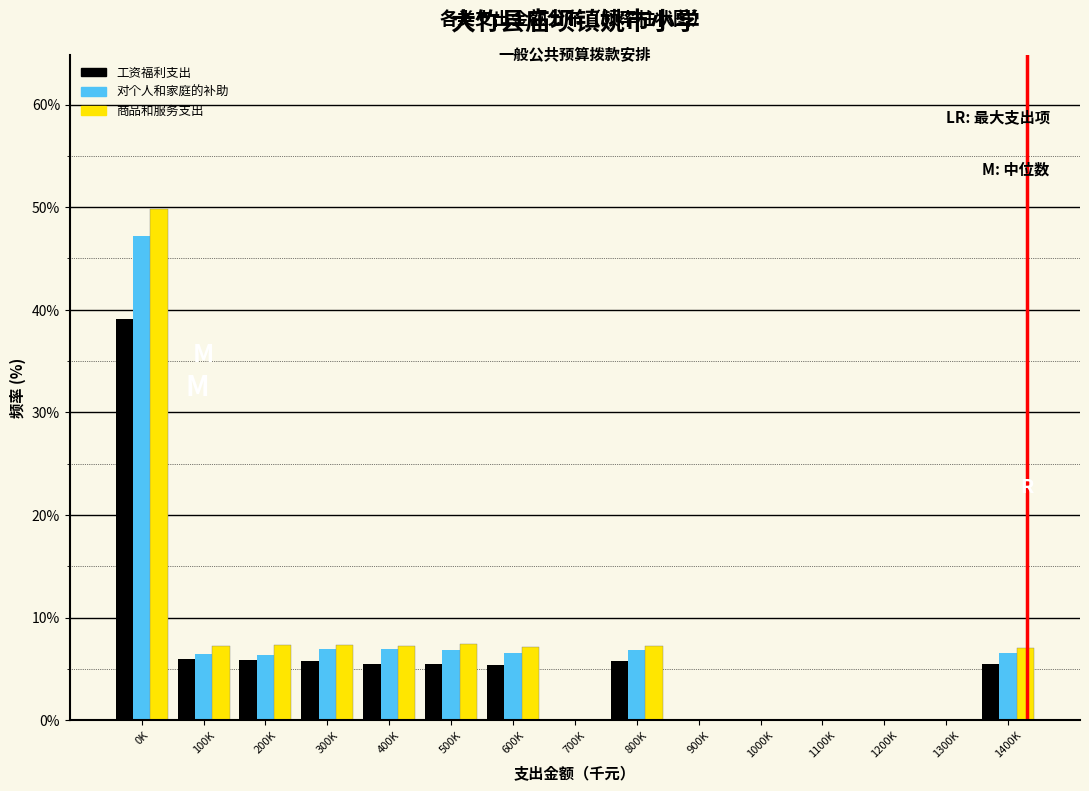

Read the 对个人和家庭的补助 value at 600K.

6.5